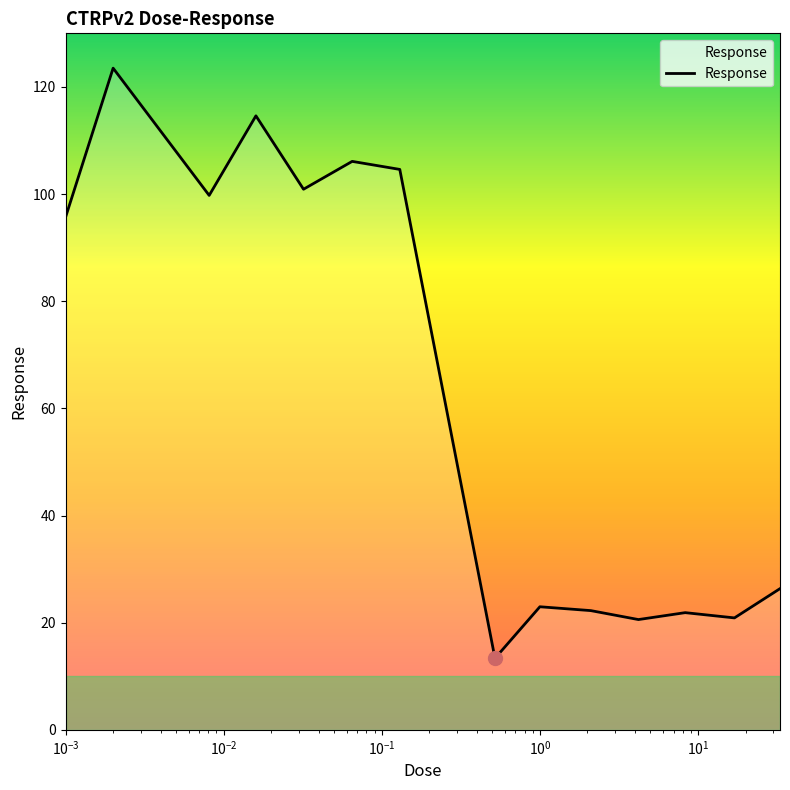

What is the greatest value displayed?

123.5